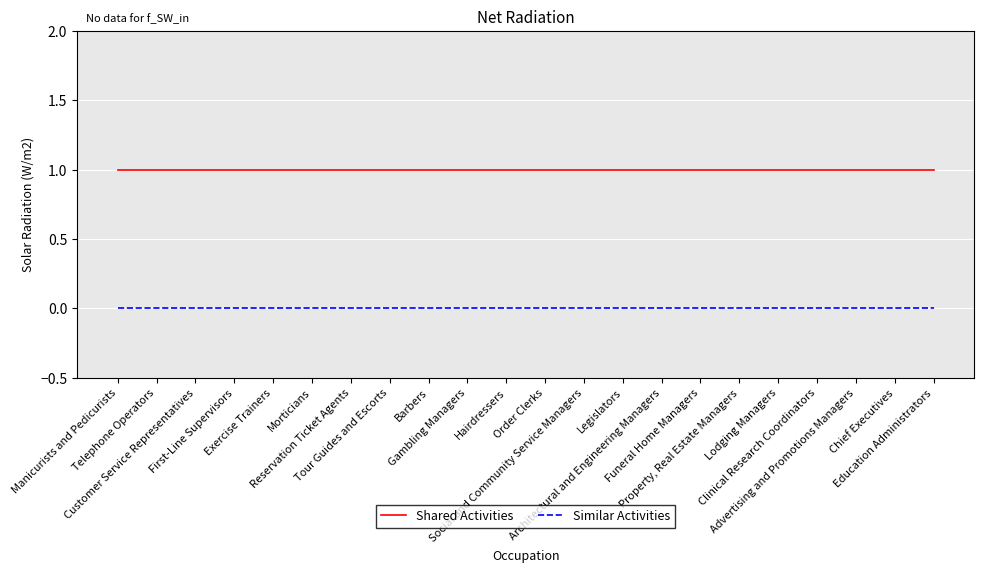

Which series has the largest total across all categories?

Shared Activities